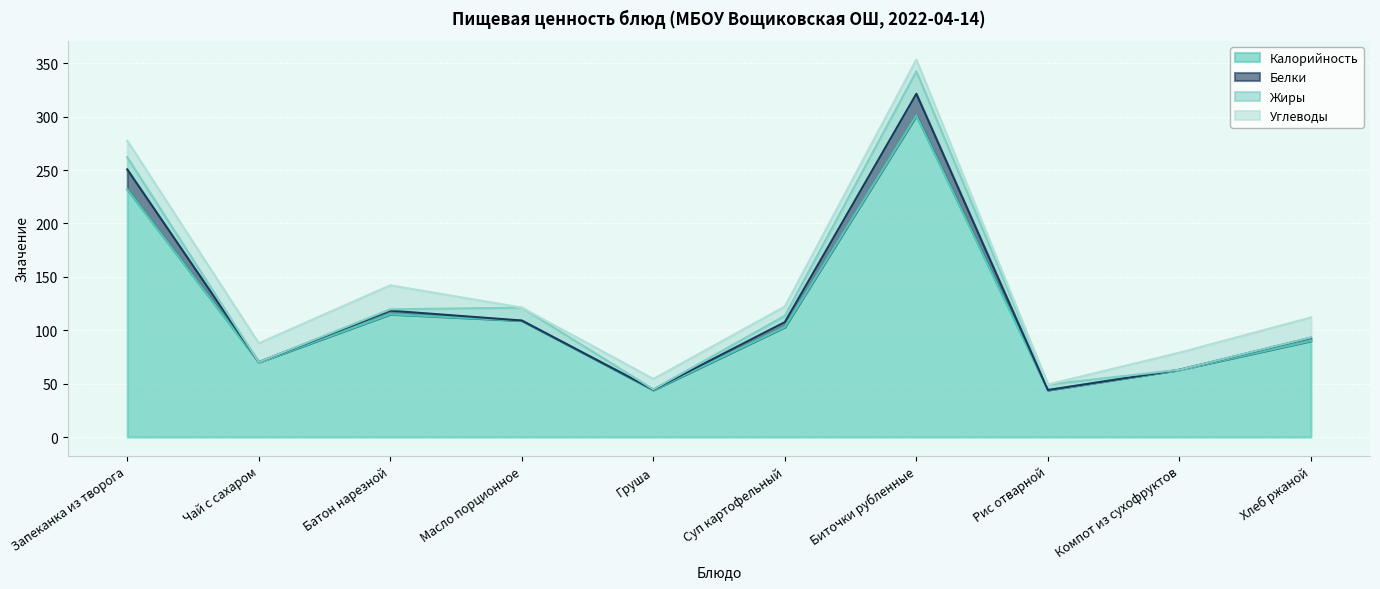

What is the difference between the Калорийность values at Запеканка из творога and Чай с сахаром?

162.0